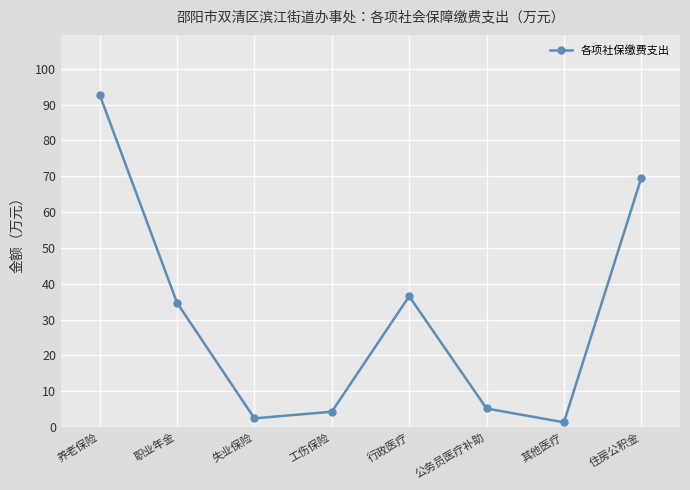

What is the maximum value shown in the chart?

92.7